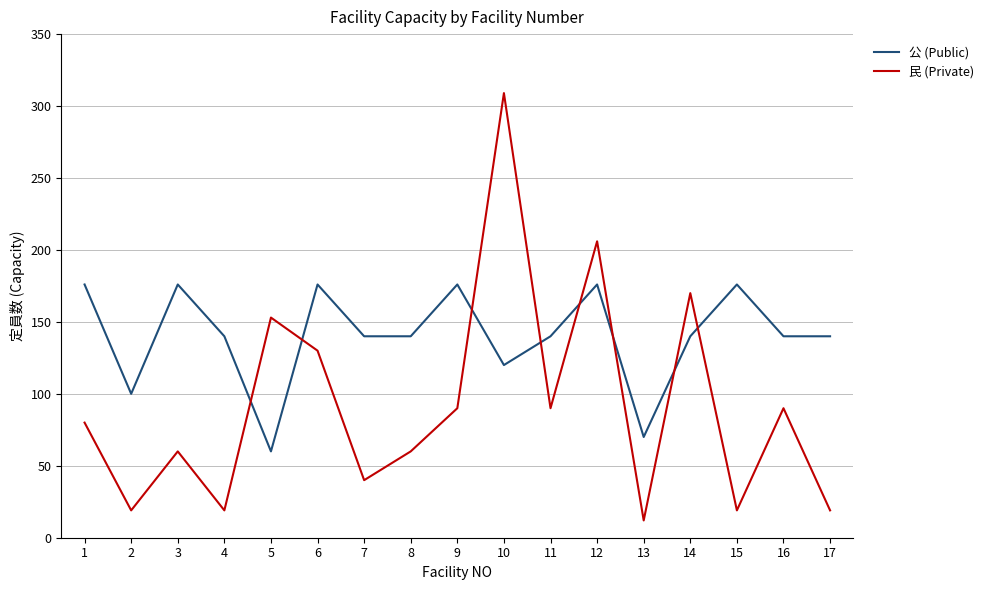

At which category is the sum across all series the highest?

10